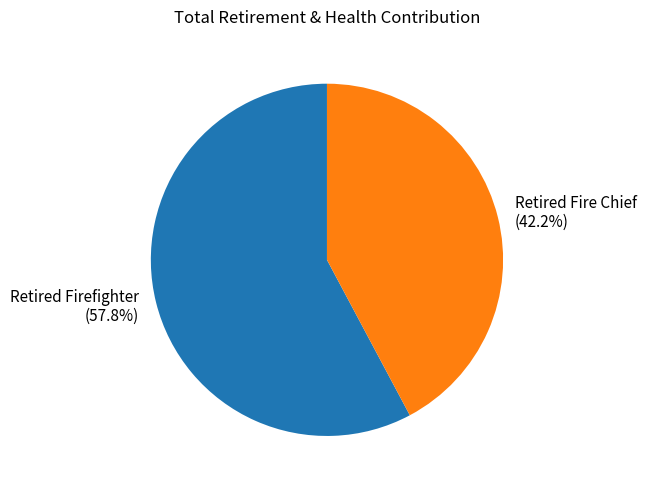

How many slices are in this pie chart?

2